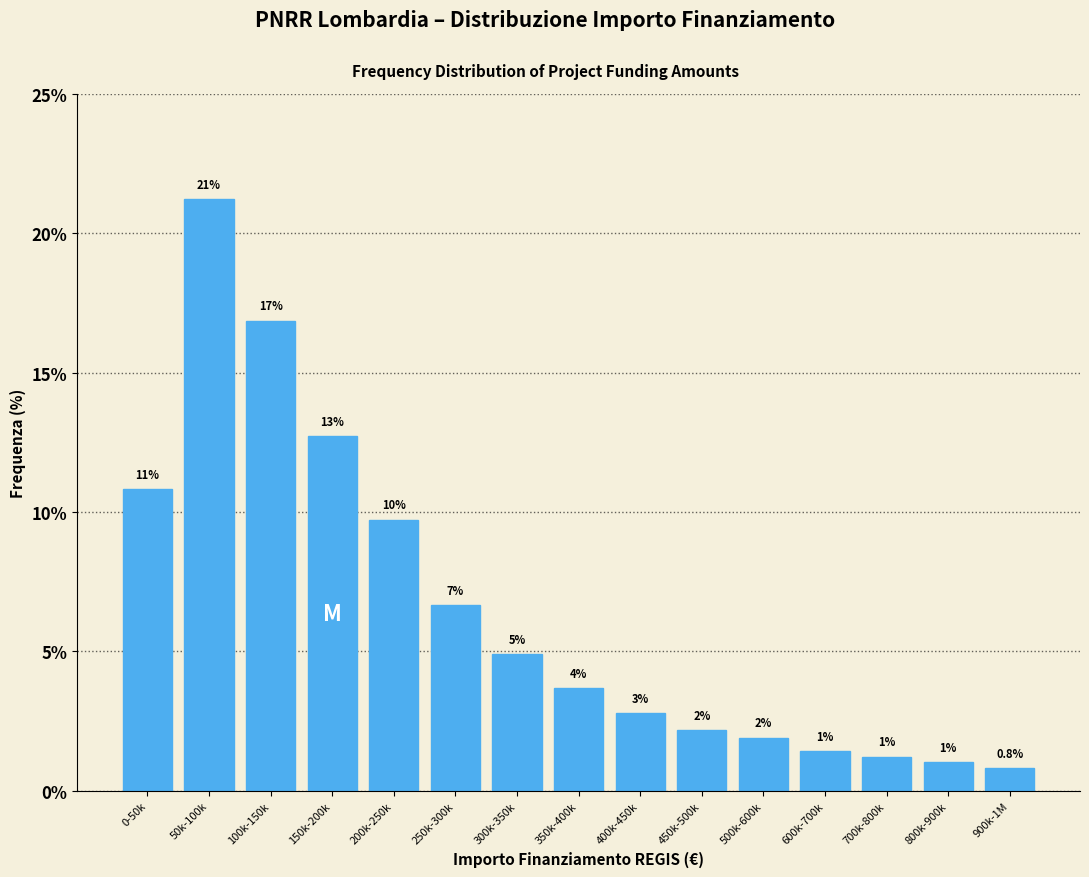

Are the bars horizontal?

No